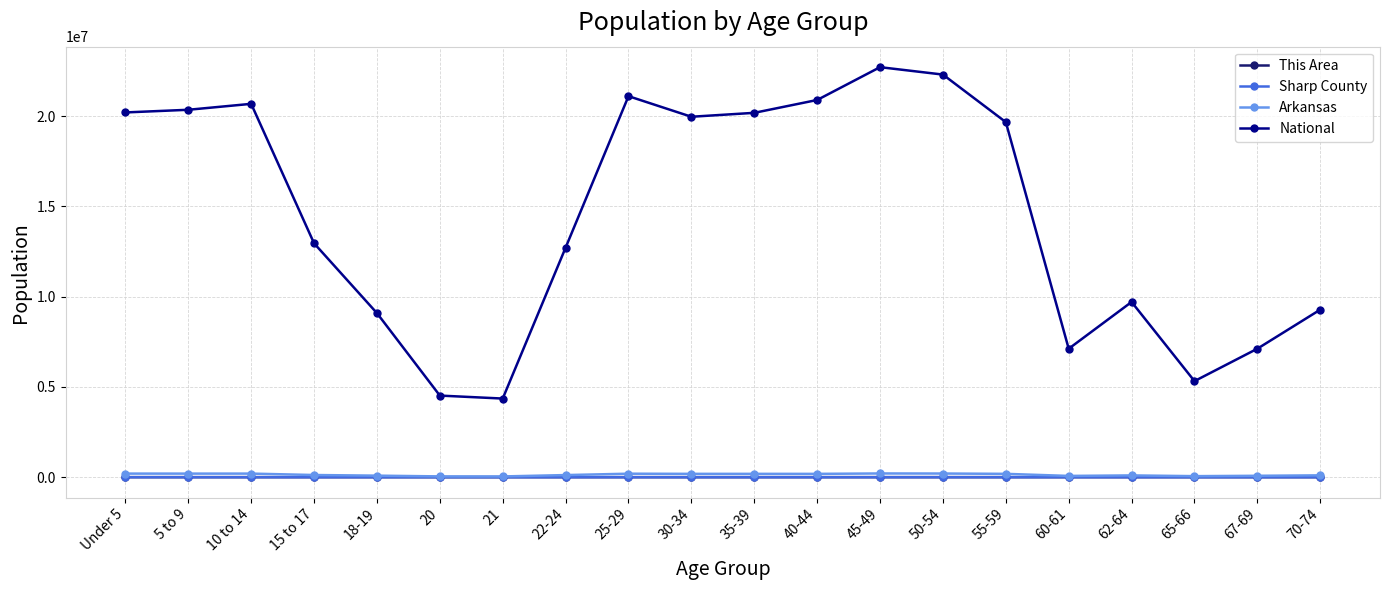

In National, how many points are higher than both neighbors (excluding endpoints)?

4